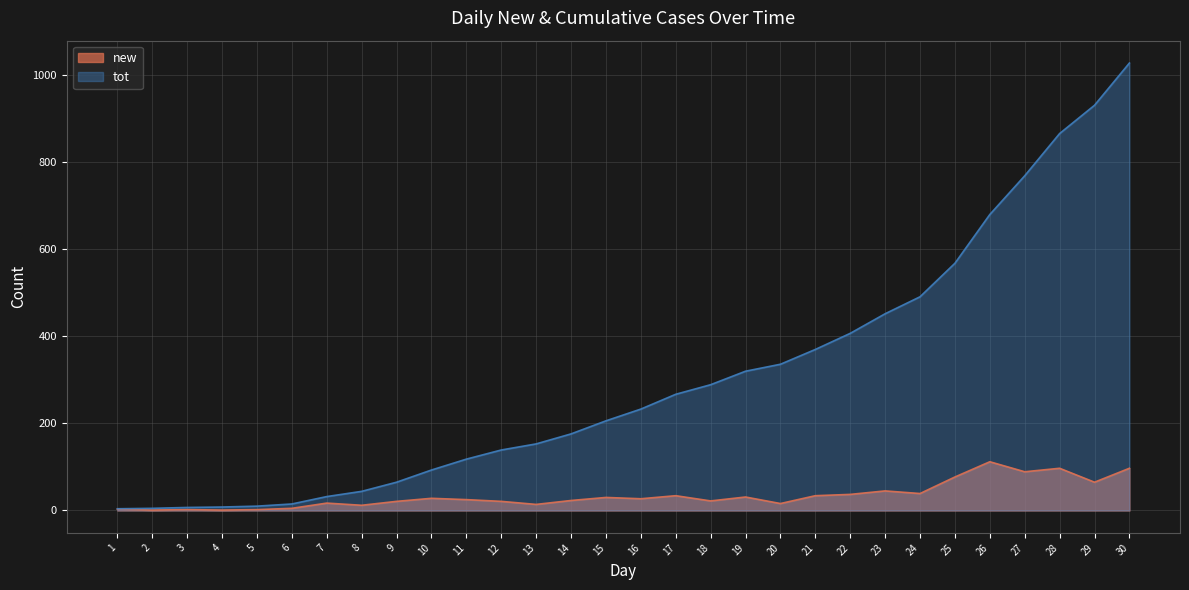

True or false: new and tot intersect in this chart.

False